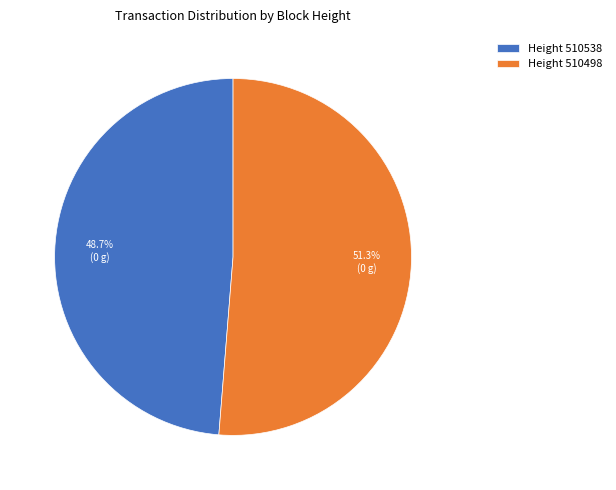

To the nearest percent, what is the difference between the largest and smallest slice percentages?

3%